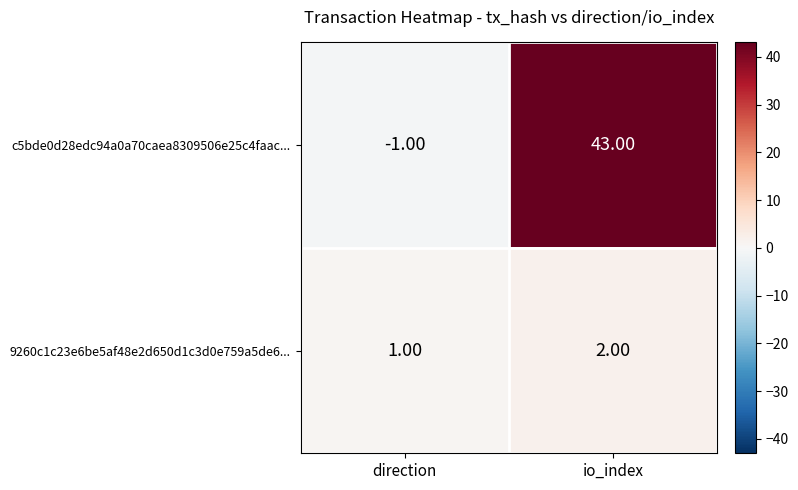

What is the difference between the maximum and minimum values in the c5bde0d28edc94a0a70caea8309506e25c4faac... series?

44